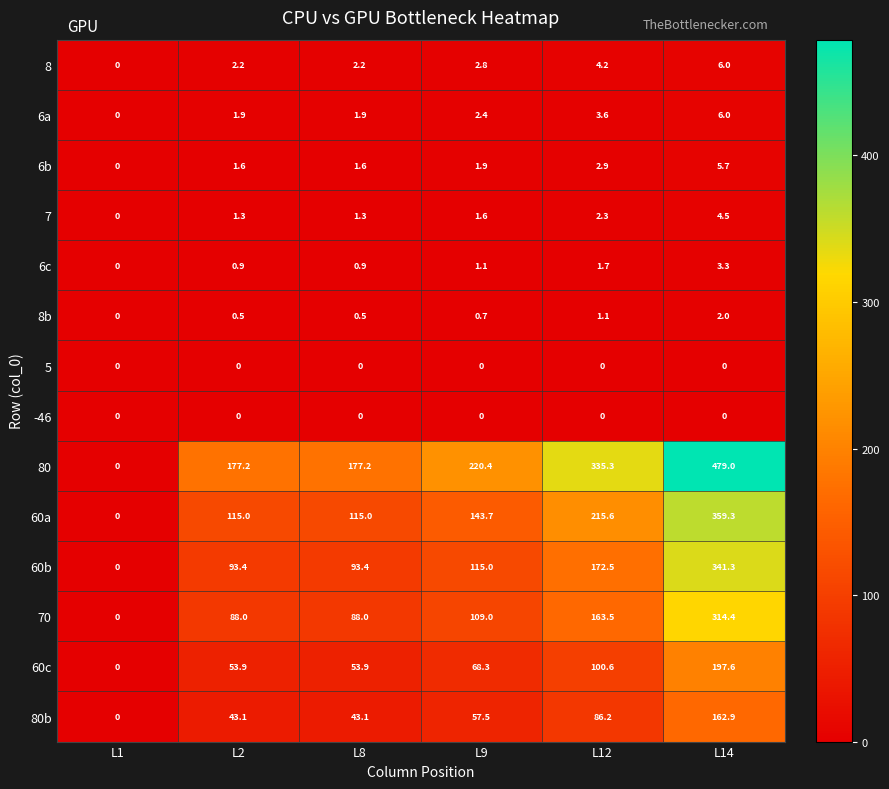

Which series has the widest spread of values?

80